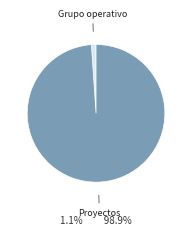

Do Proyectos and Grupo operativo together represent more than half of the pie?

Yes